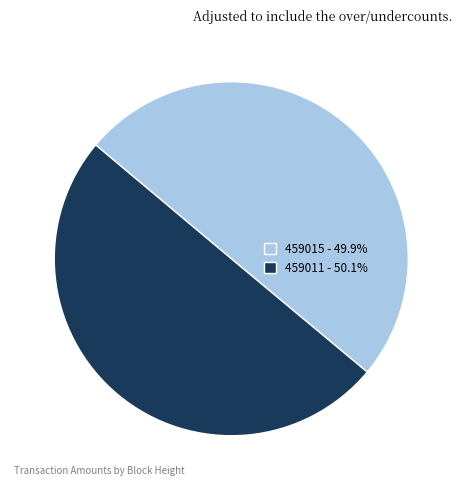

Between 459011 and 459015, which is larger?

459011